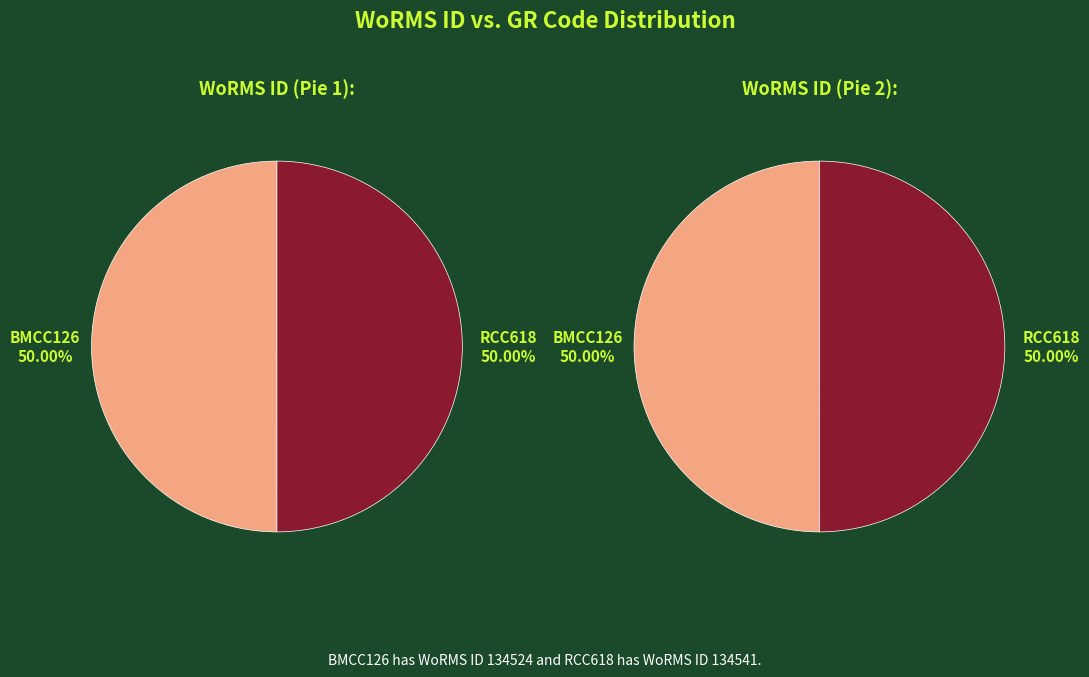

Count the number of slices in the pie.

2